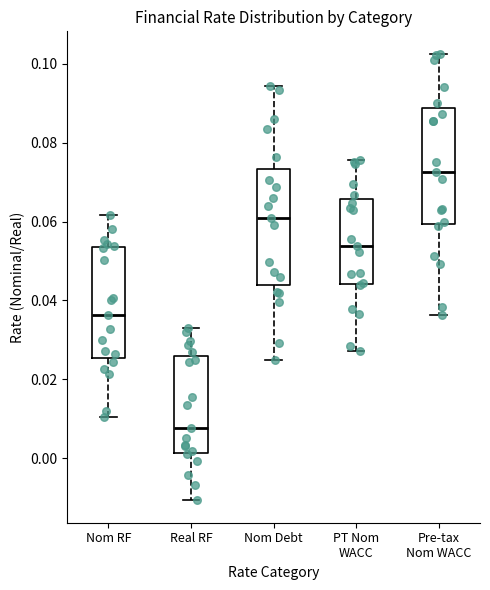

Reading left to right, read every box against the y-axis: the position of its median line, the range the box covers, and the ends of its whiskers. The values are not printed on the chart, so give them approximately, as read against the axis.

Nom RF: median 0.036, box 0.026 to 0.054, whiskers 0.010 to 0.062
Real RF: median 0.008, box 0.002 to 0.026, whiskers -0.010 to 0.034
Nom Debt: median 0.060, box 0.044 to 0.074, whiskers 0.024 to 0.094
PT Nom WACC: median 0.054, box 0.044 to 0.066, whiskers 0.028 to 0.076
Pre-tax Nom WACC: median 0.072, box 0.060 to 0.088, whiskers 0.036 to 0.102